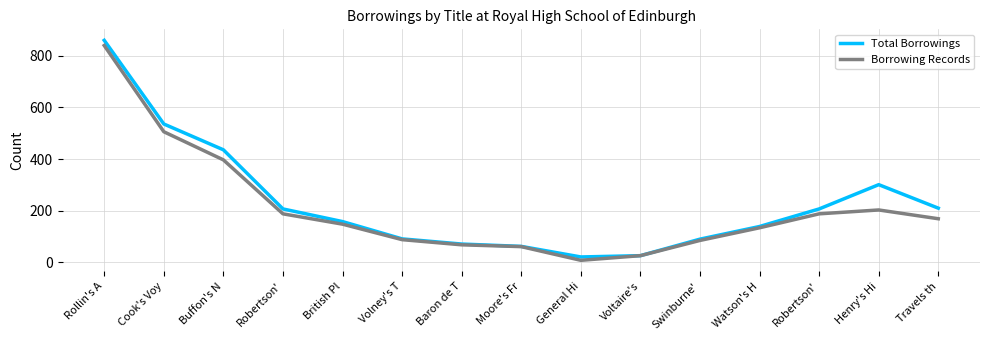

The value of Borrowing Records at Henry's Hi is 203. True or false?

True